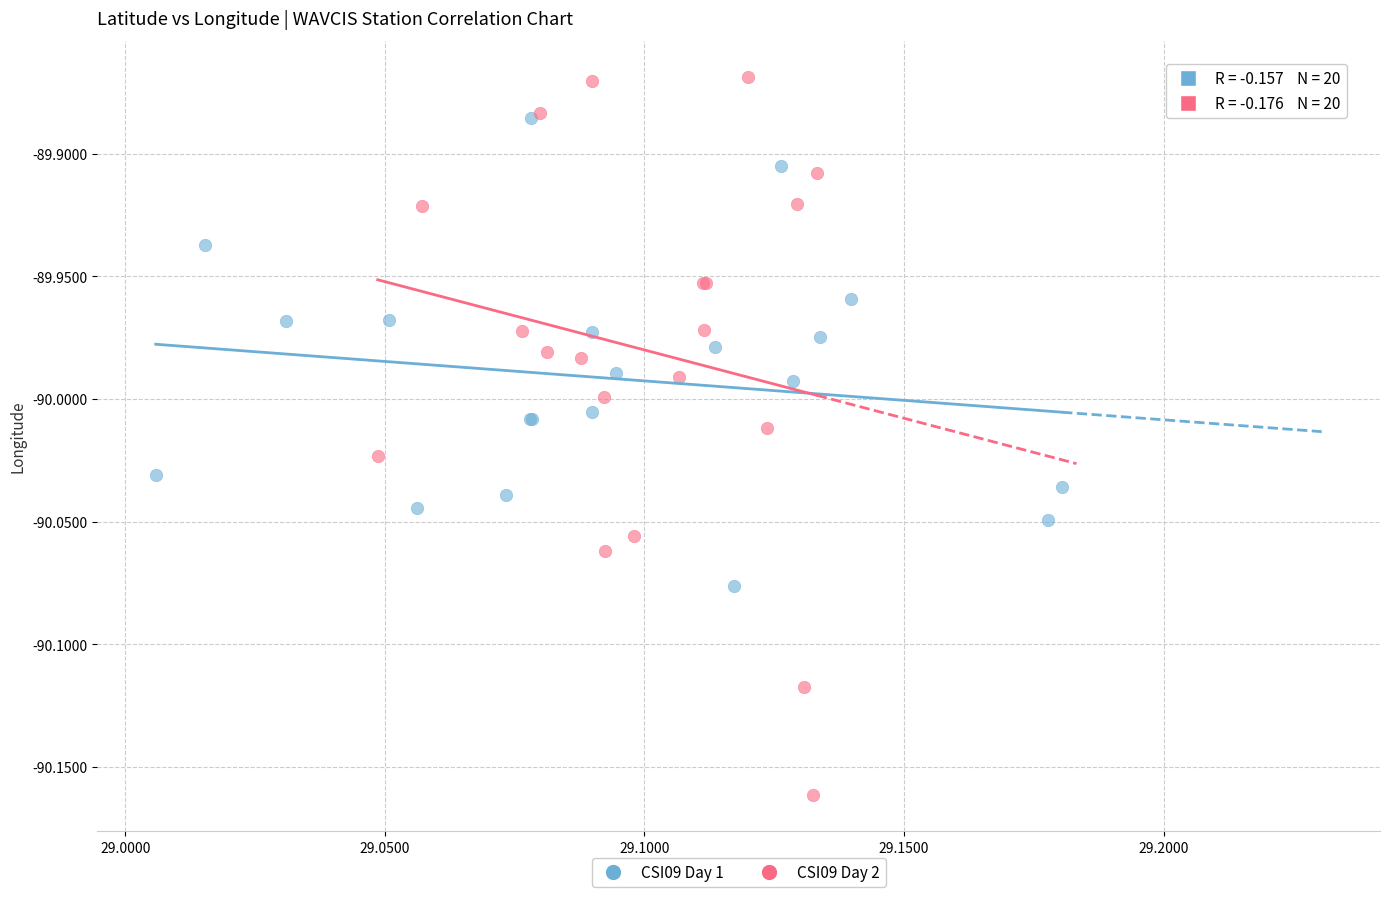

Which series has the largest Y range (max minus min)?

CSI09 Day 2